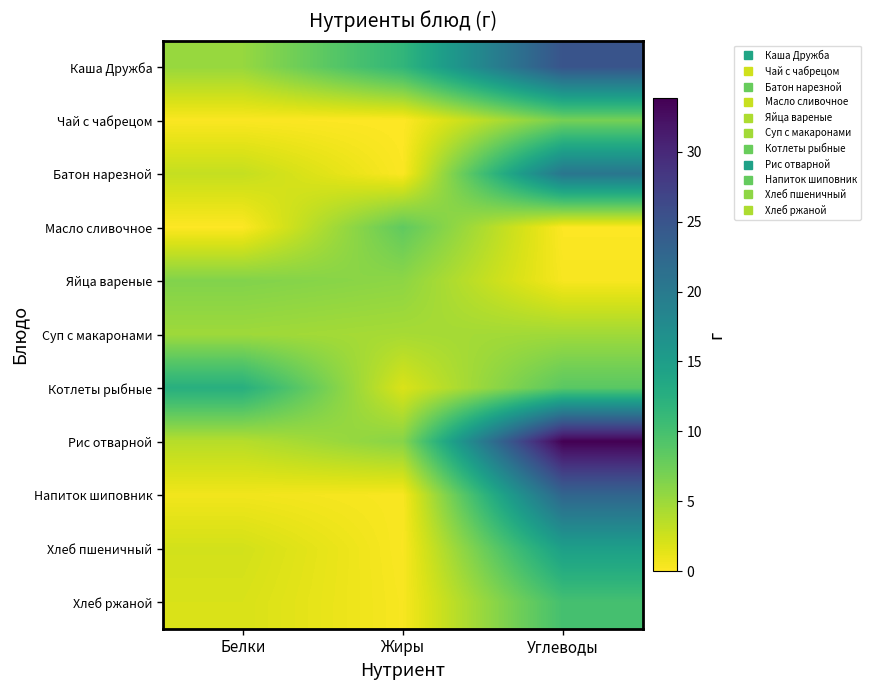

At which category is the sum across all series the highest?

Углеводы